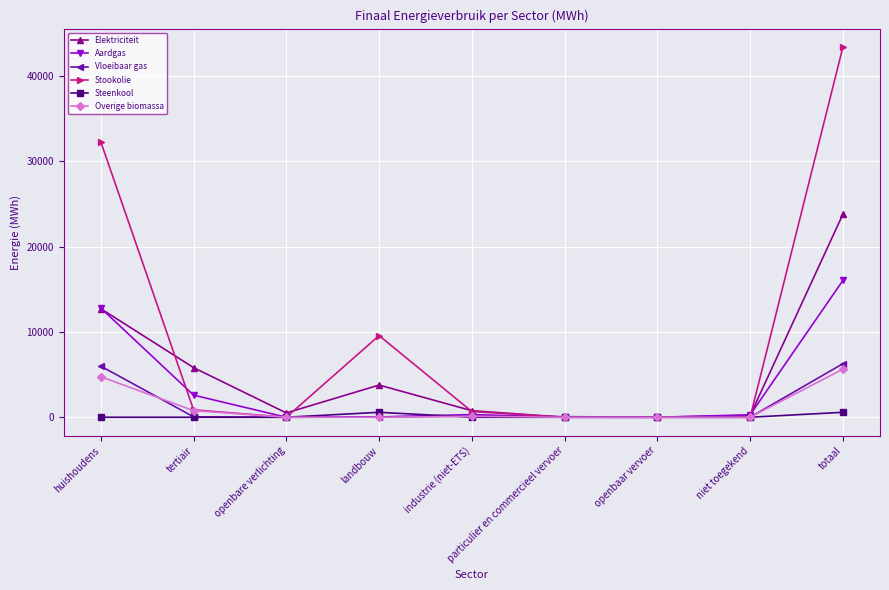

Which series has the widest spread of values?

Stookolie